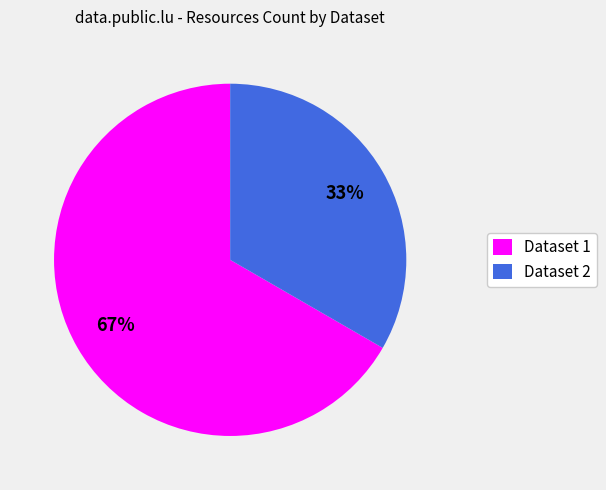

Count the number of slices in the pie.

2